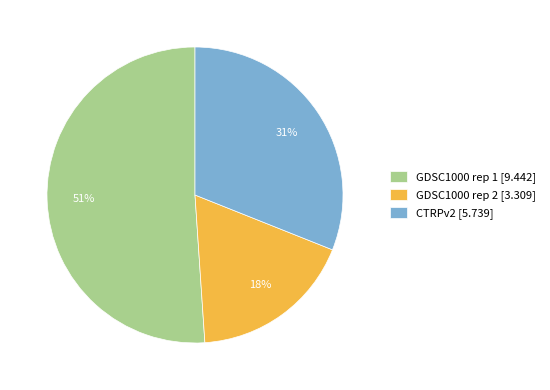

To the nearest percent, what is the combined percentage of GDSC1000 rep 1 and GDSC1000 rep 2?

69%